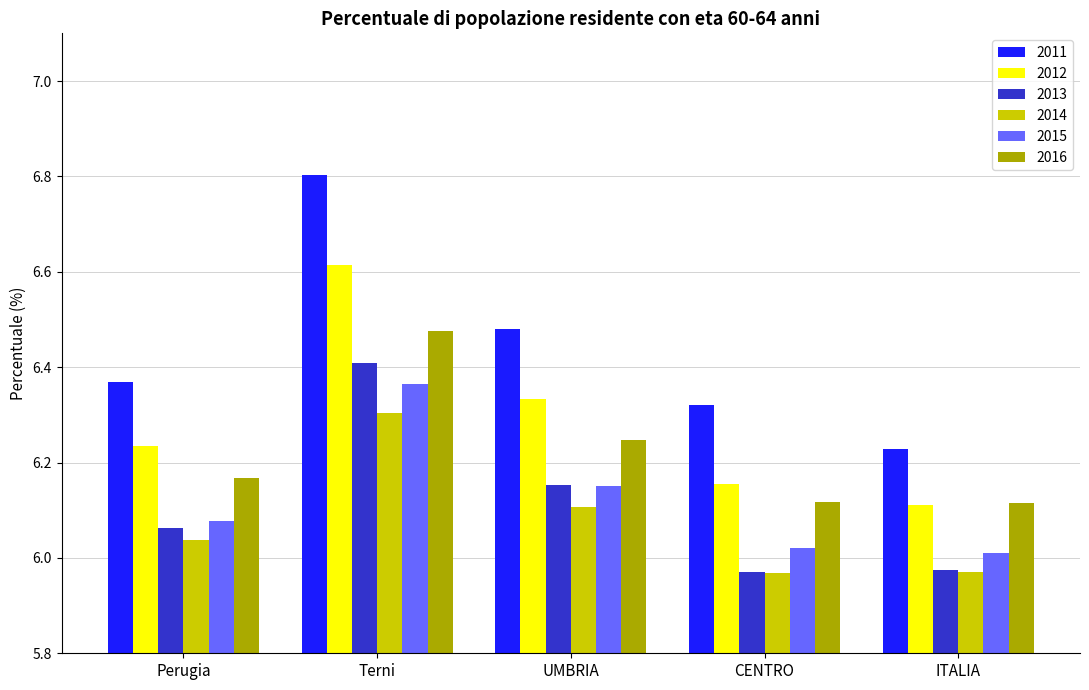

Rank the categories by 2012 value from highest to lowest.

Terni, UMBRIA, Perugia, CENTRO, ITALIA